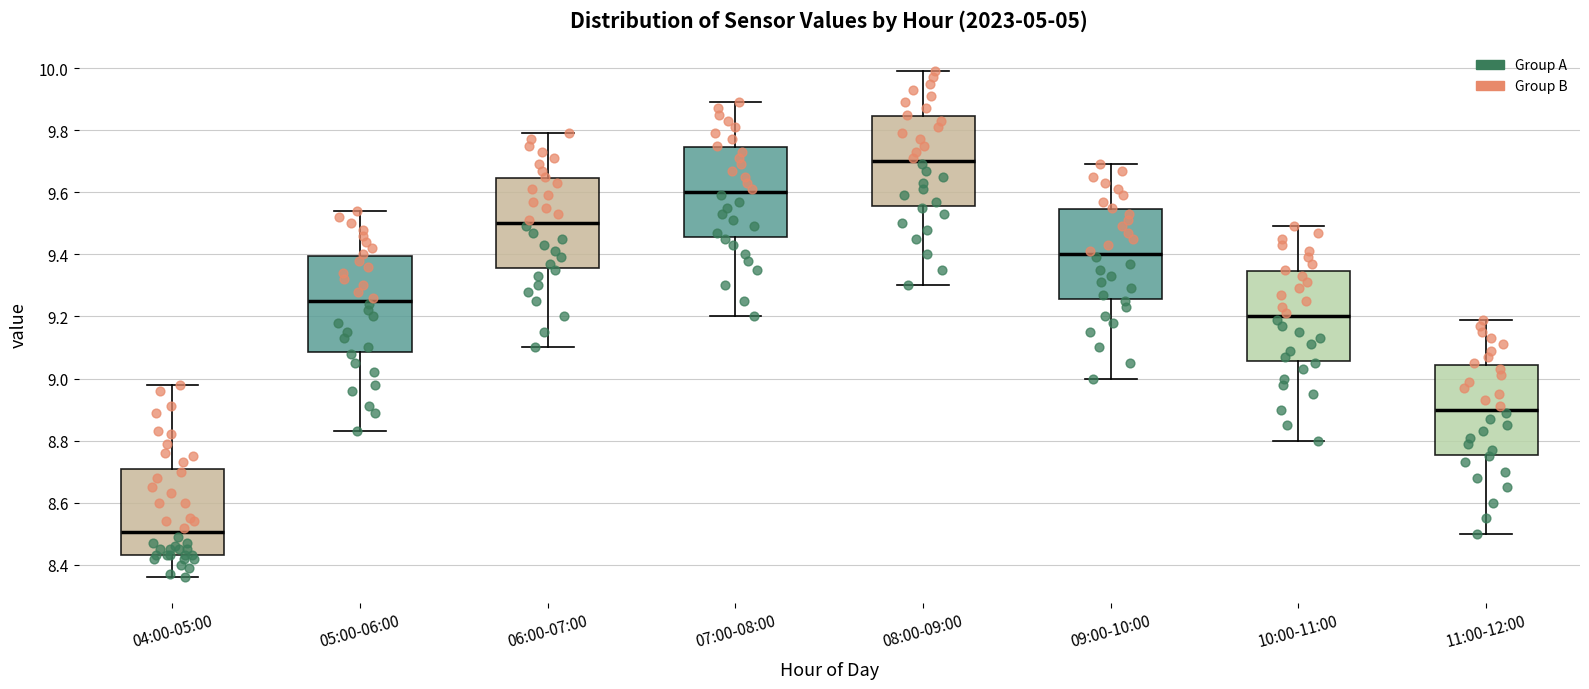

Where does the upper whisker of the box for 05:00-06:00 end on the y-axis? The values are not printed on the chart, so give them approximately, as read against the axis.

9.54